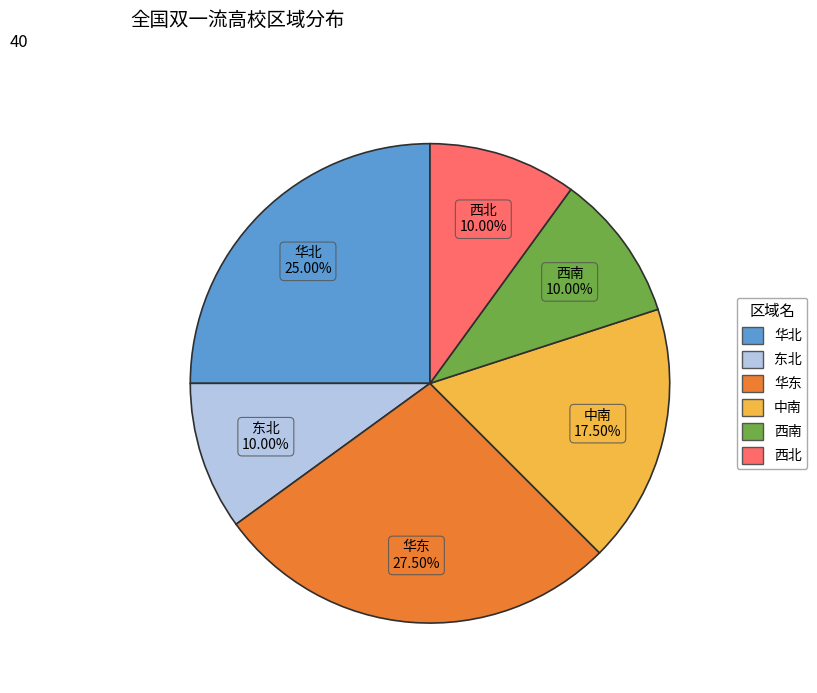

To the nearest percent, what portion does 华北 represent?

25%